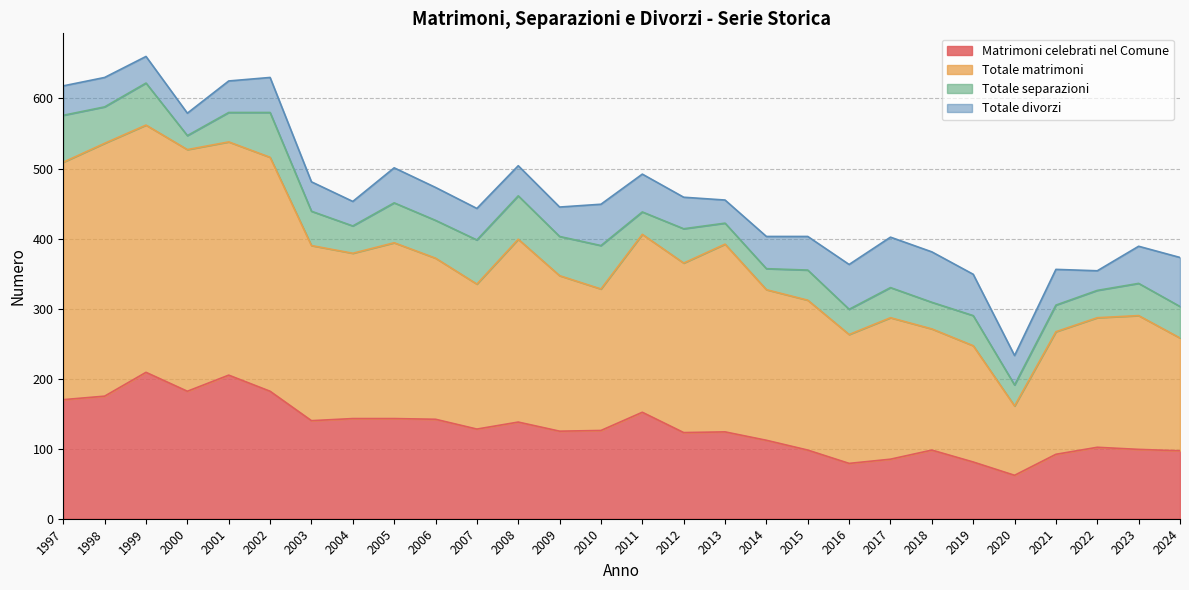

In Matrimoni celebrati nel Comune, how many points are higher than both neighbors (excluding endpoints)?

7